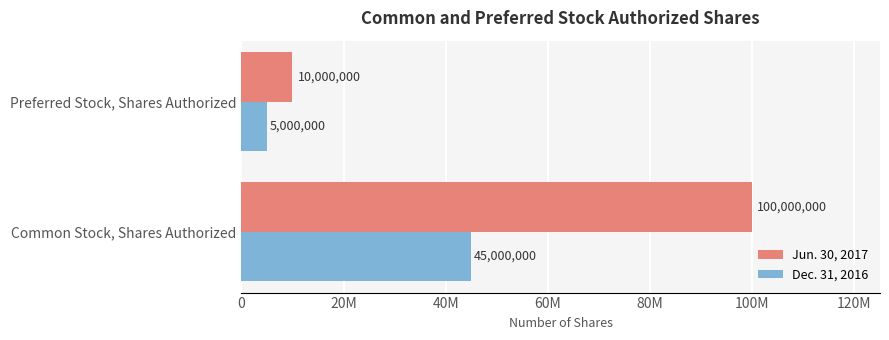

How many bars are there in each group?

2